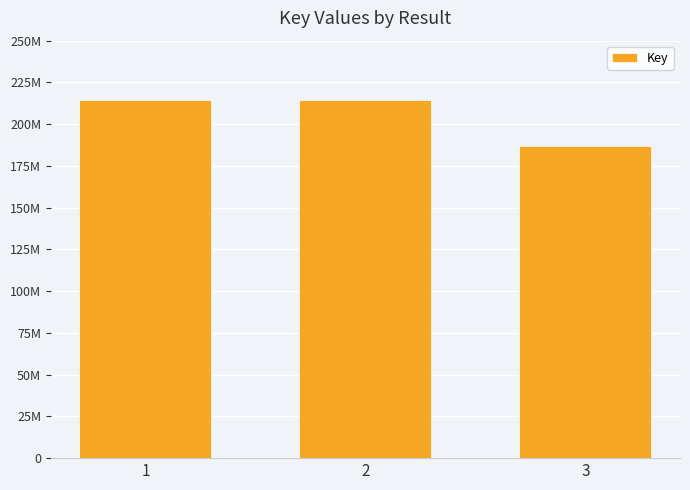

What is the difference between the maximum and second lowest values?

180655